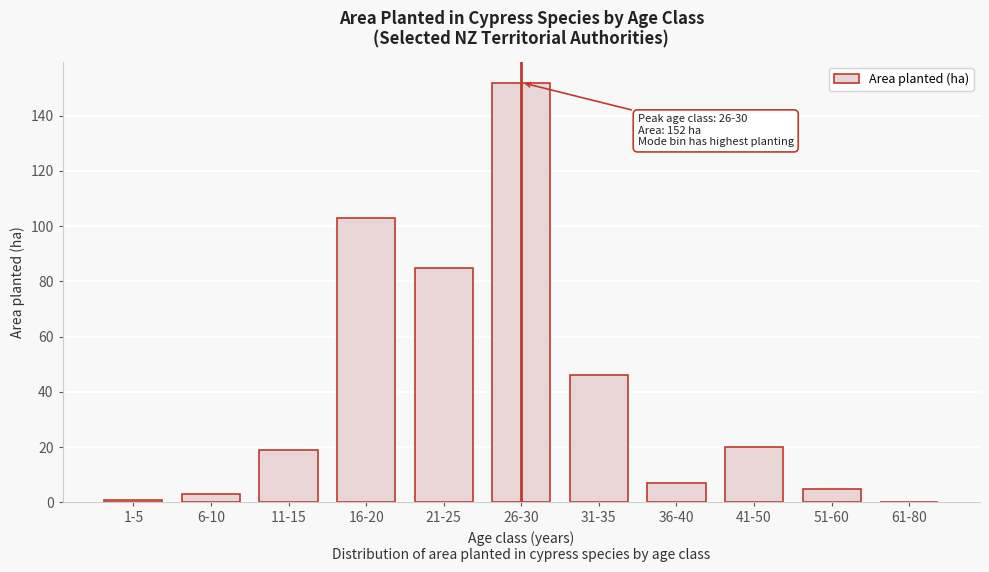

Reading left to right, what are all the values shown in this chart?

1-5=1	6-10=3	11-15=19	16-20=103	21-25=85	26-30=152	31-35=46	36-40=7	41-50=20	51-60=5	61-80=0